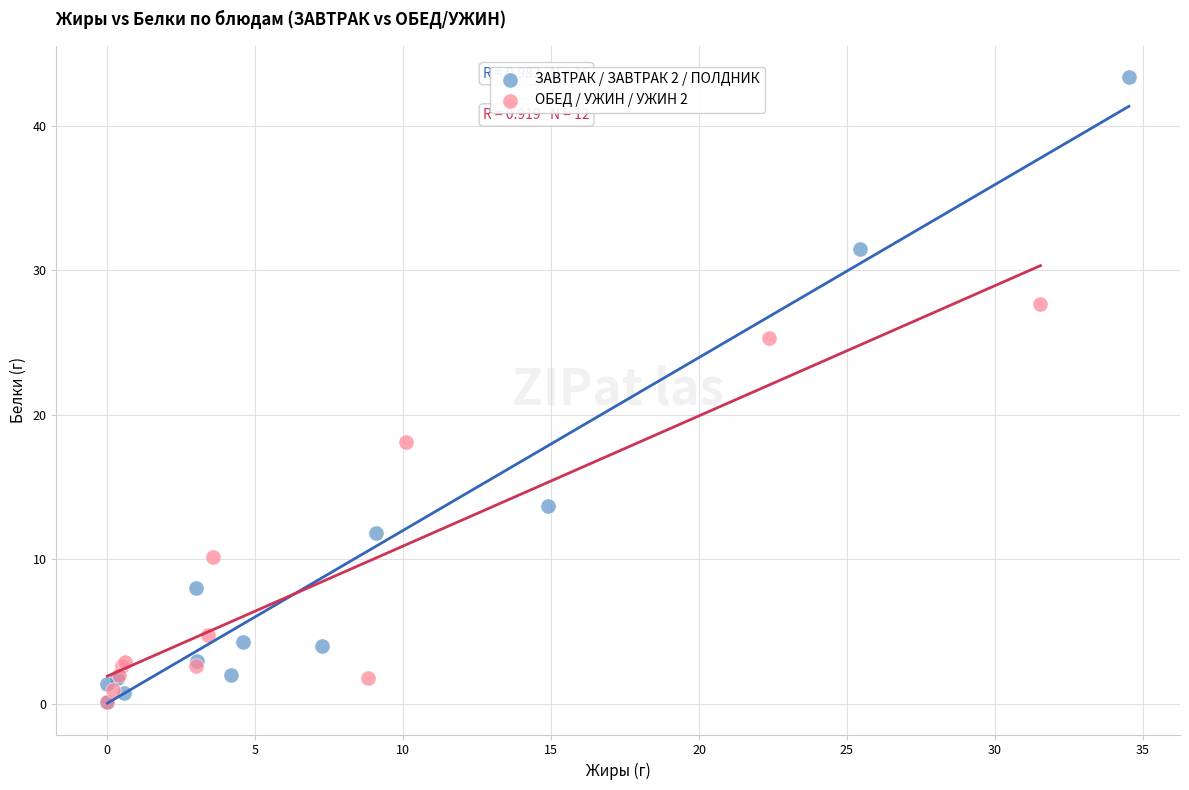

Which series has the widest spread of Y values?

ЗАВТРАК / ЗАВТРАК 2 / ПОЛДНИК